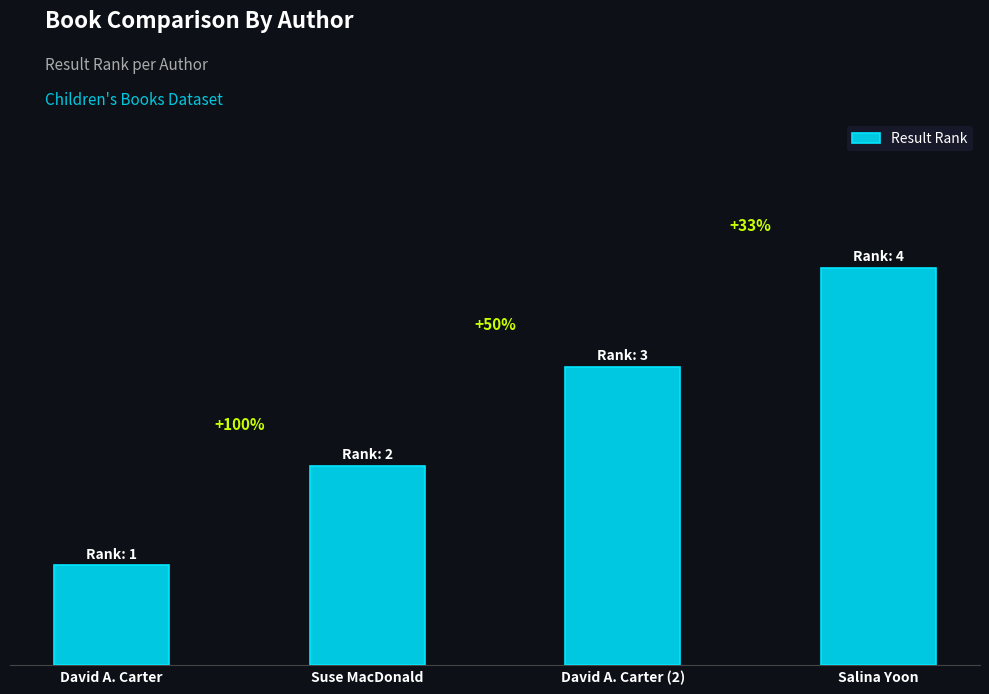

Read the value at David A. Carter.

1